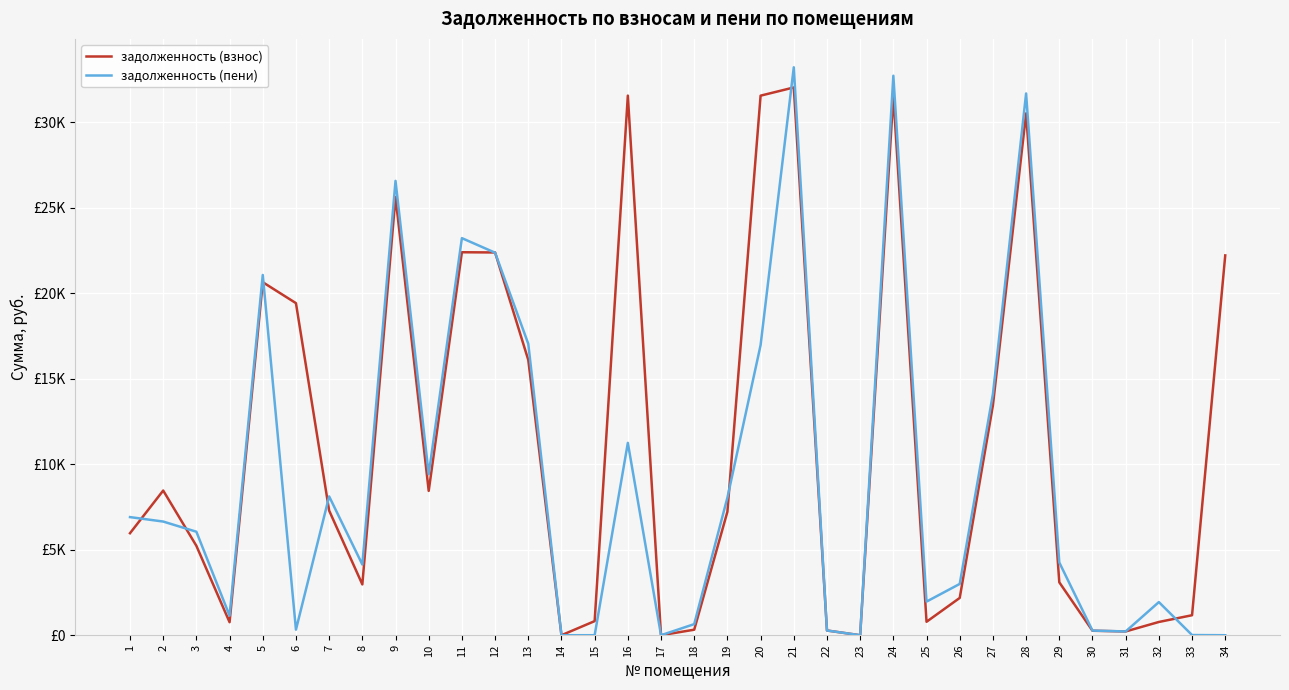

What is the difference between the highest and lowest values at 4?

380.9